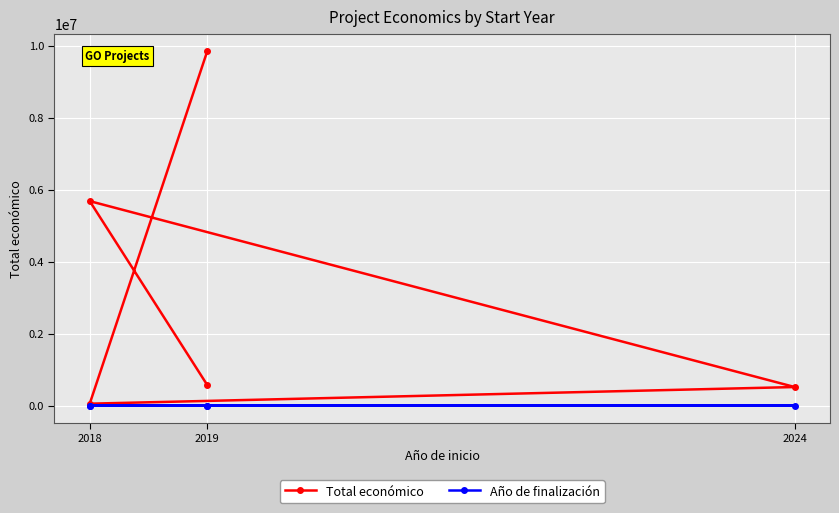

What is the difference between the maximum and minimum values in the Total económico series?

9790432